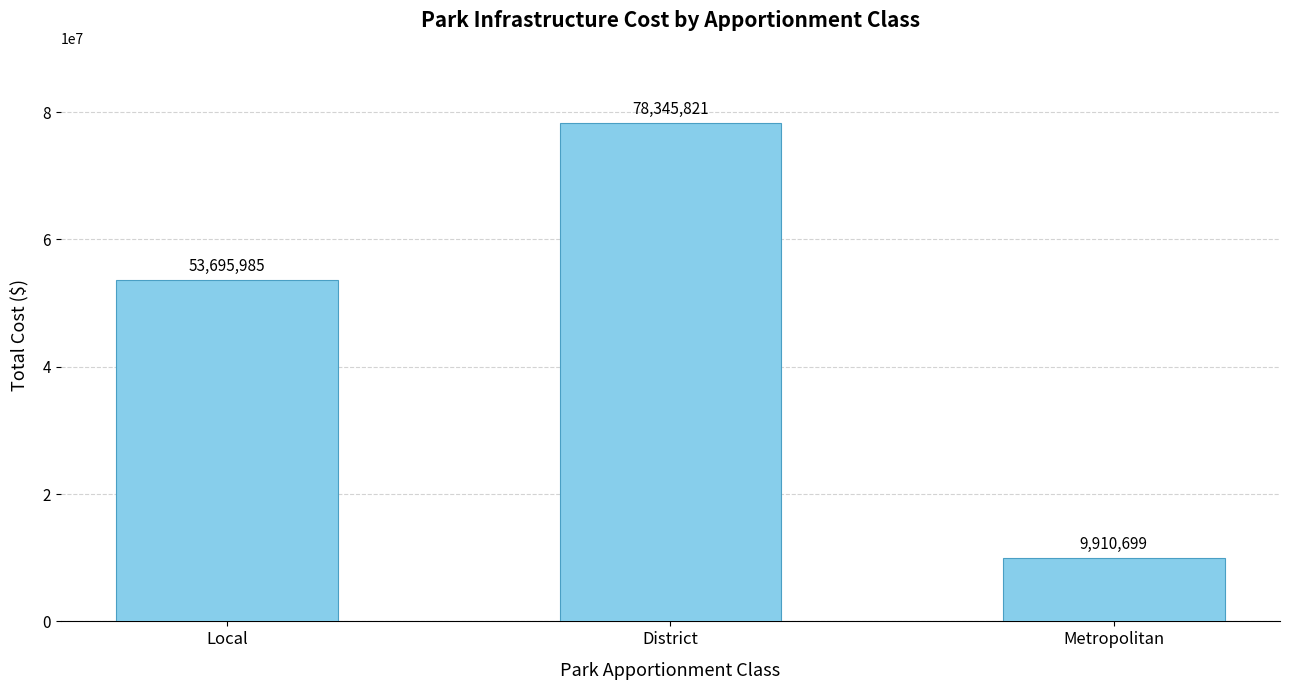

Reading right to left, transcribe all the data shown in this chart.

Metropolitan=9910699	District=78345821	Local=53695985